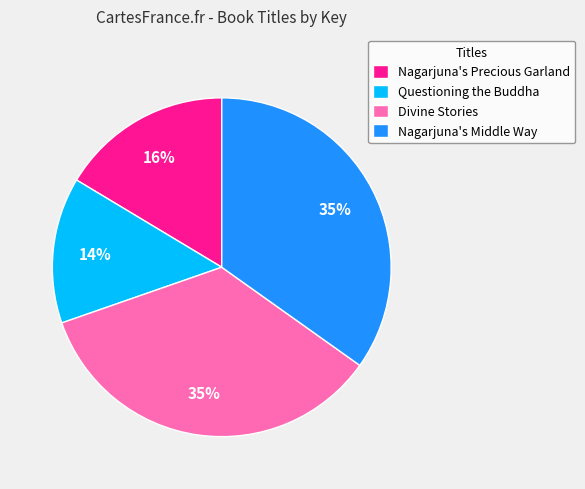

To the nearest percent, what percentage of the pie is Nagarjuna's Middle Way?

35%